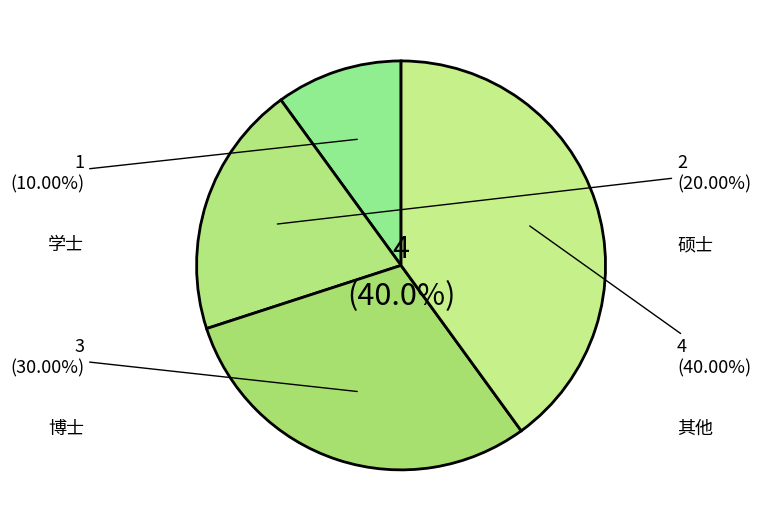

Which slice is the smallest?

学士